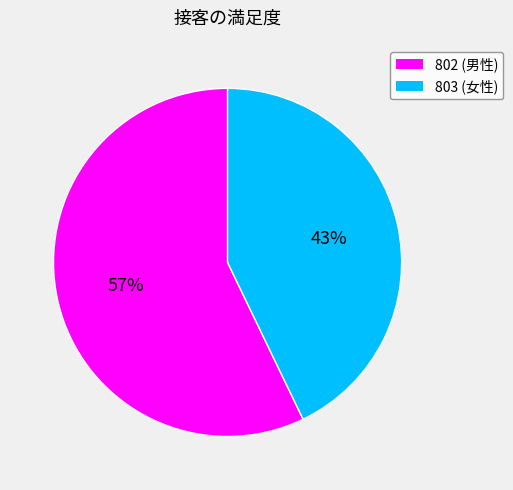

To the nearest percent, what percentage of the pie is 803?

43%